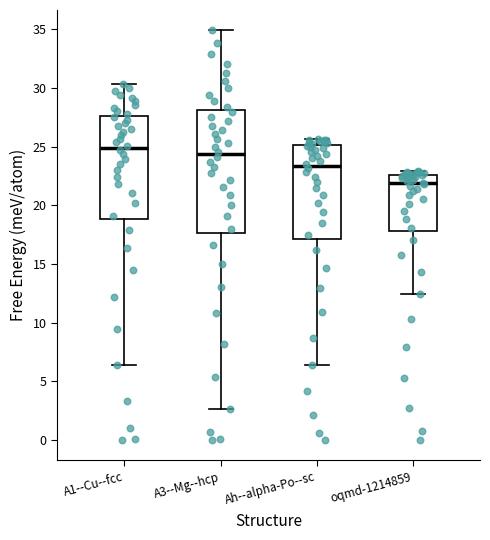

Reading left to right, transcribe this box plot: for each box, give where its median line is, the range the box spans, and where its two whiskers end, as read against the y-axis. The values are not printed on the chart, so give them approximately, as read against the axis.

A1--Cu--fcc: median 25.0, box 19.0 to 27.5, whiskers 6.5 to 30.5
A3--Mg--hcp: median 24.5, box 17.5 to 28.0, whiskers 2.5 to 35.0
Ah--alpha-Po--sc: median 23.5, box 17.0 to 25.0, whiskers 6.5 to 25.5
oqmd-1214859: median 22.0, box 18.0 to 22.5, whiskers 12.5 to 23.0